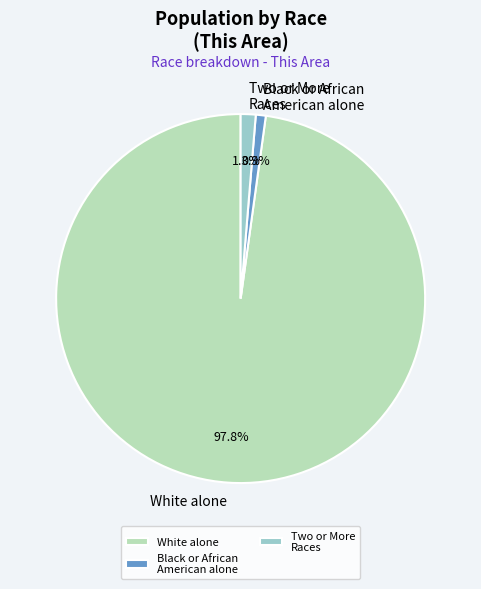

Between White alone and Black or African American alone, which is larger?

White alone